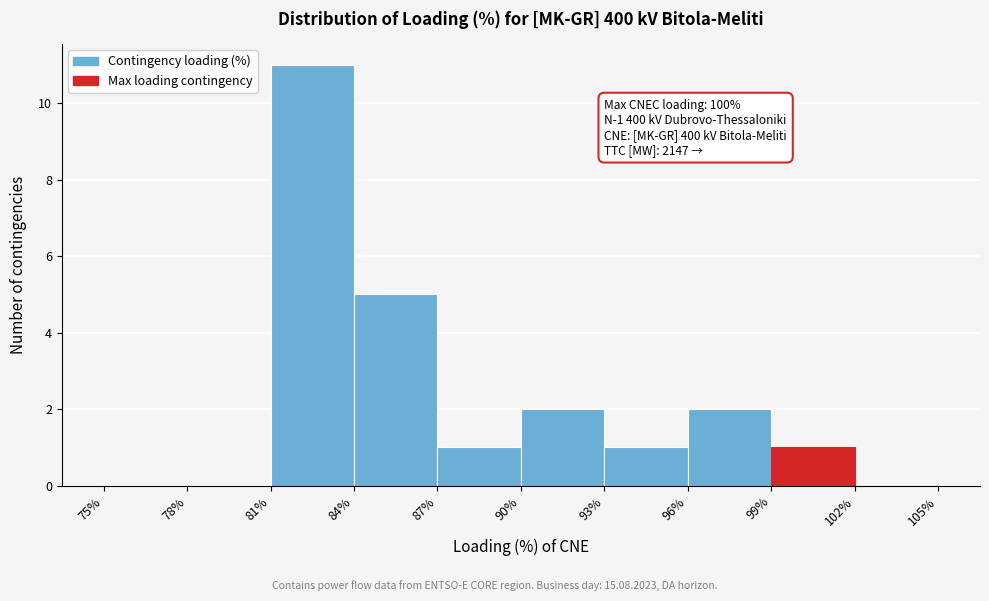

Which range on the x-axis has the tallest bar?

81% to 84%